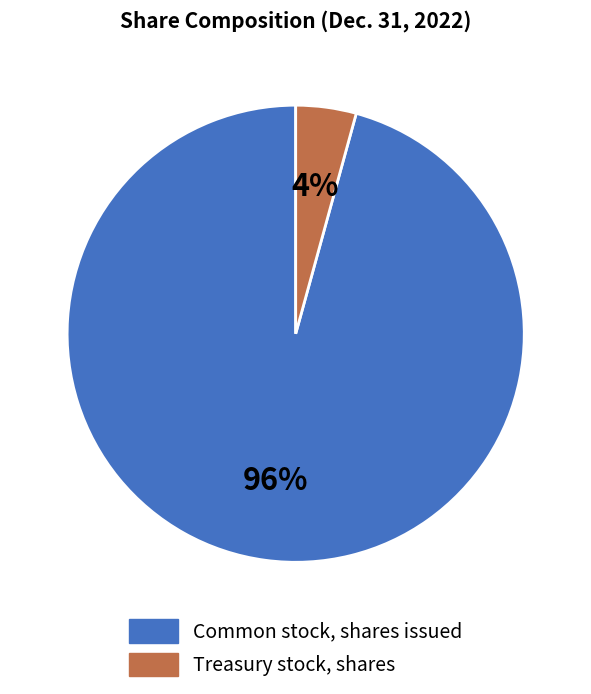

True or false: Common stock, shares issued accounts for 96% of the total.

True